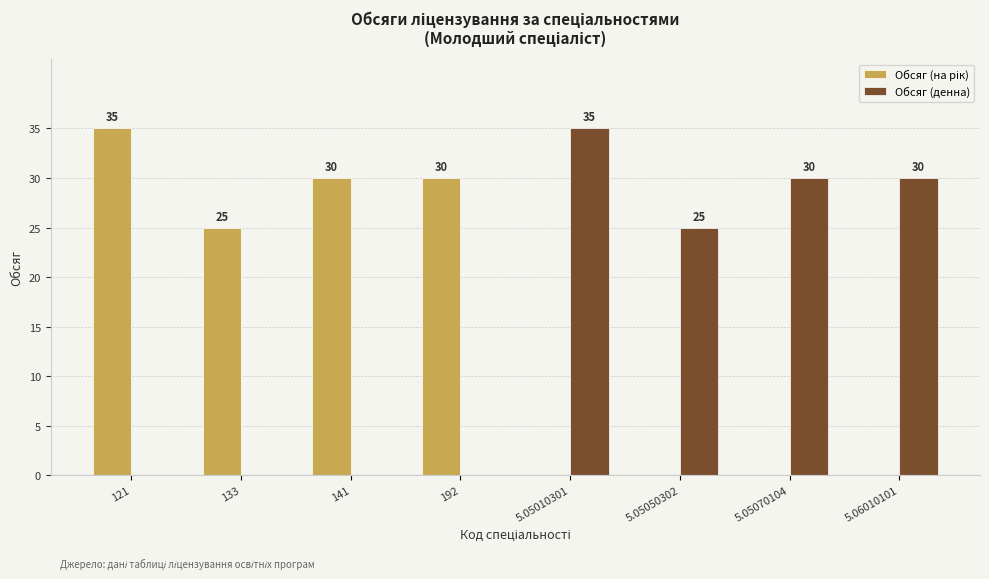

Which series changed the most between 133 and 5.05070104?

Обсяг (денна)